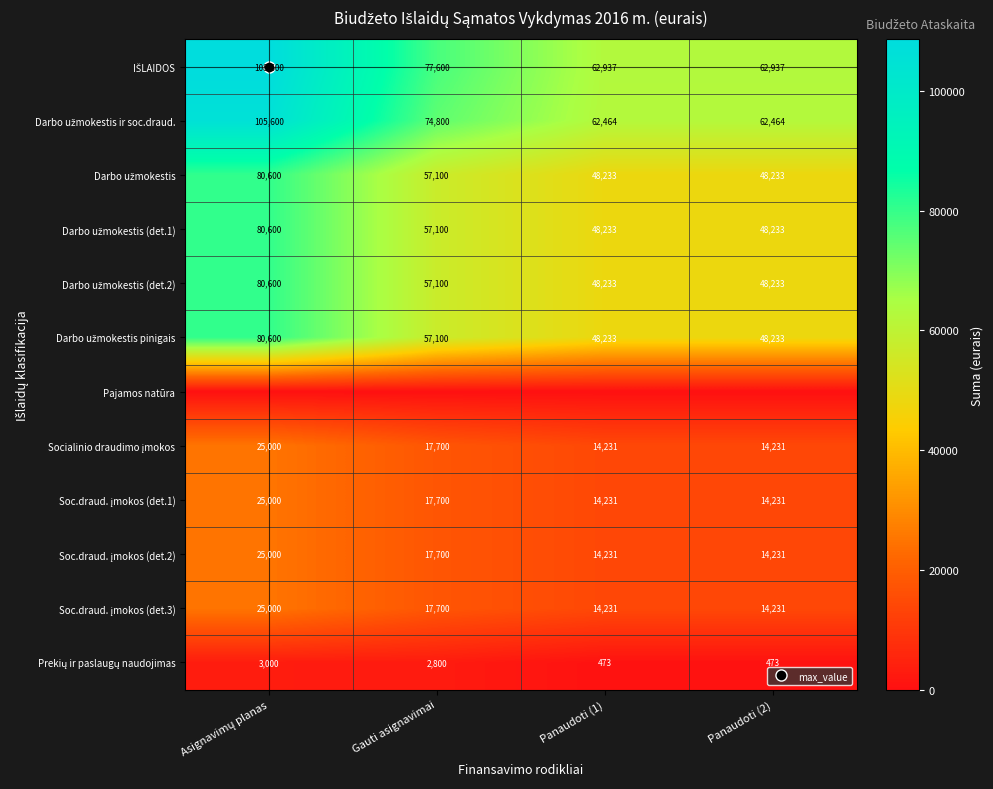

List the series in order of their peak value, lowest first.

Pajamos natūra, Prekių ir paslaugų naudojimas, Socialinio draudimo įmokos, Soc.draud. įmokos (det.1), Soc.draud. įmokos (det.2), Soc.draud. įmokos (det.3), Darbo užmokestis, Darbo užmokestis (det.1), Darbo užmokestis (det.2), Darbo užmokestis pinigais, Darbo užmokestis ir soc.draud., IŠLAIDOS